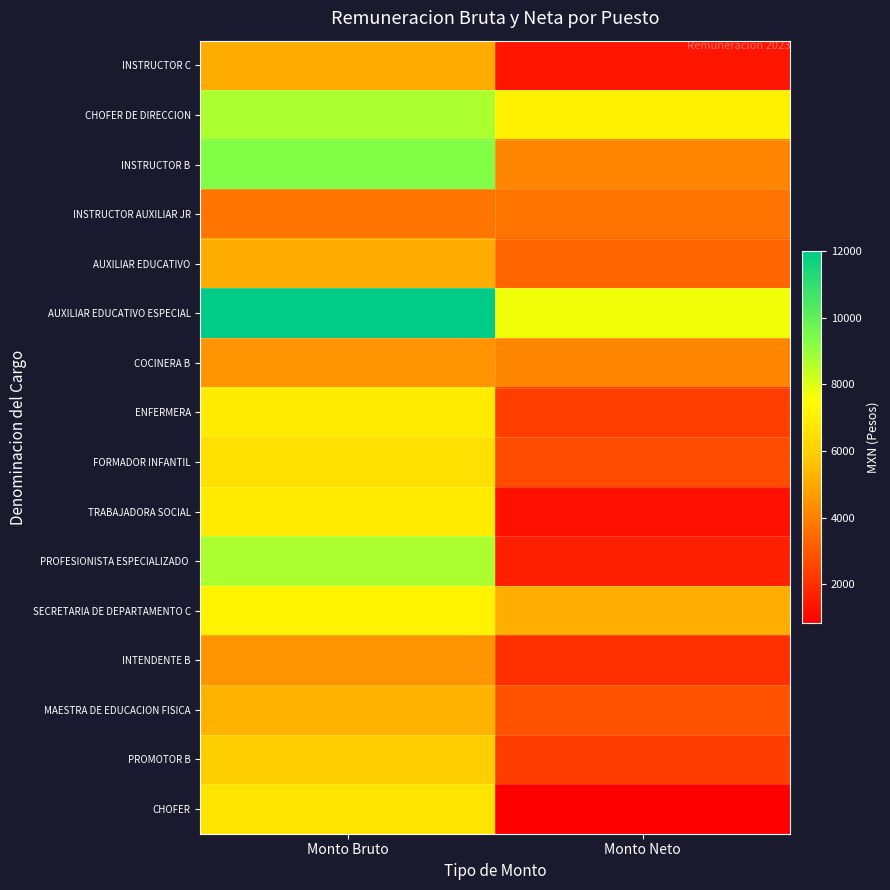

Count the number of categories in the chart.

2